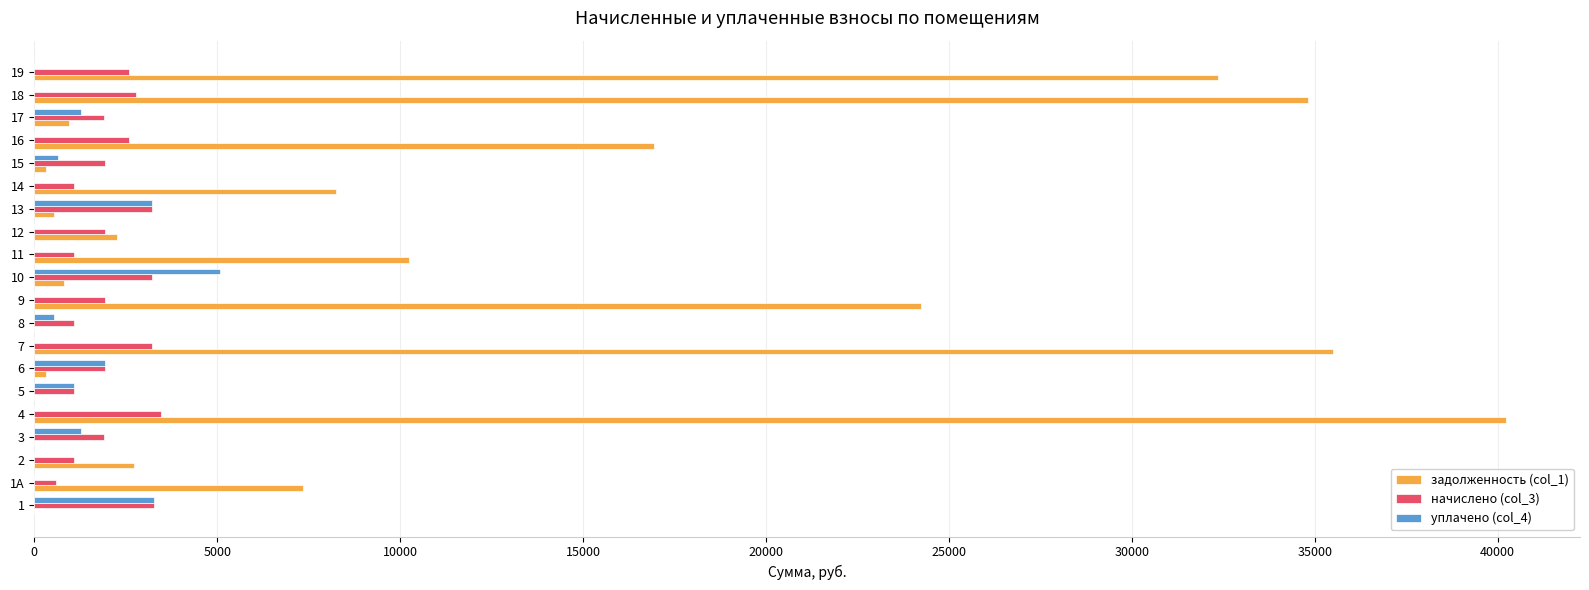

How many series are shown in this chart?

3